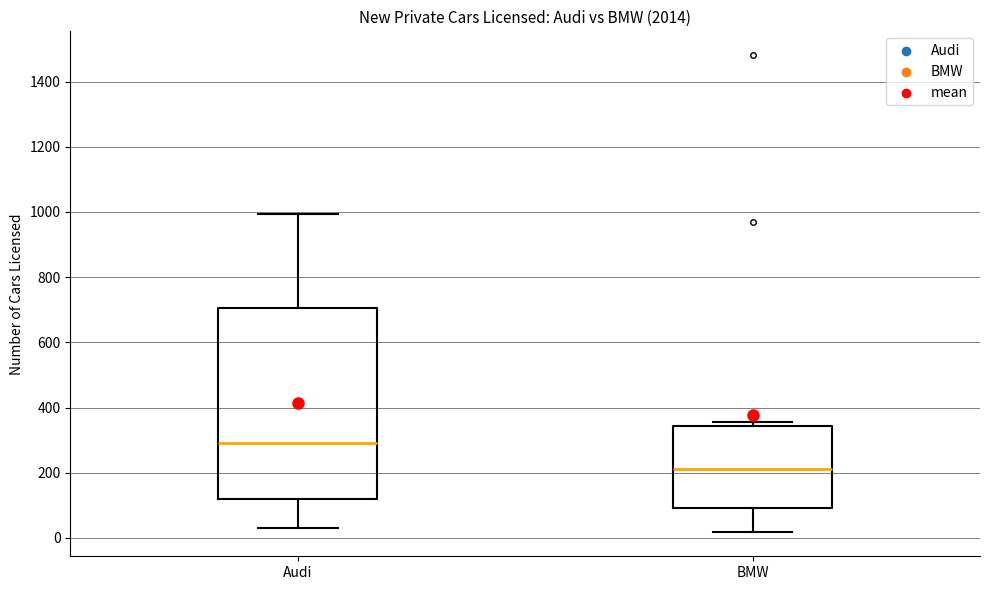

Reading left to right, transcribe this box plot: for each box, give where its median line is, the range the box spans, and where its two whiskers end, as read against the y-axis. The values are not printed on the chart, so give them approximately, as read against the axis.

Audi: median 300, box 120 to 700, whiskers 40 to 1000
BMW: median 220, box 100 to 340, whiskers 20 to 360